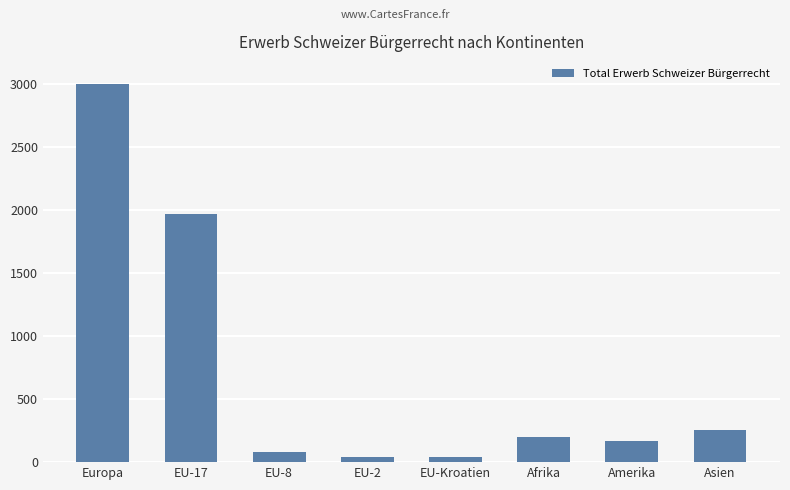

What is the difference between the maximum and minimum values?

2963